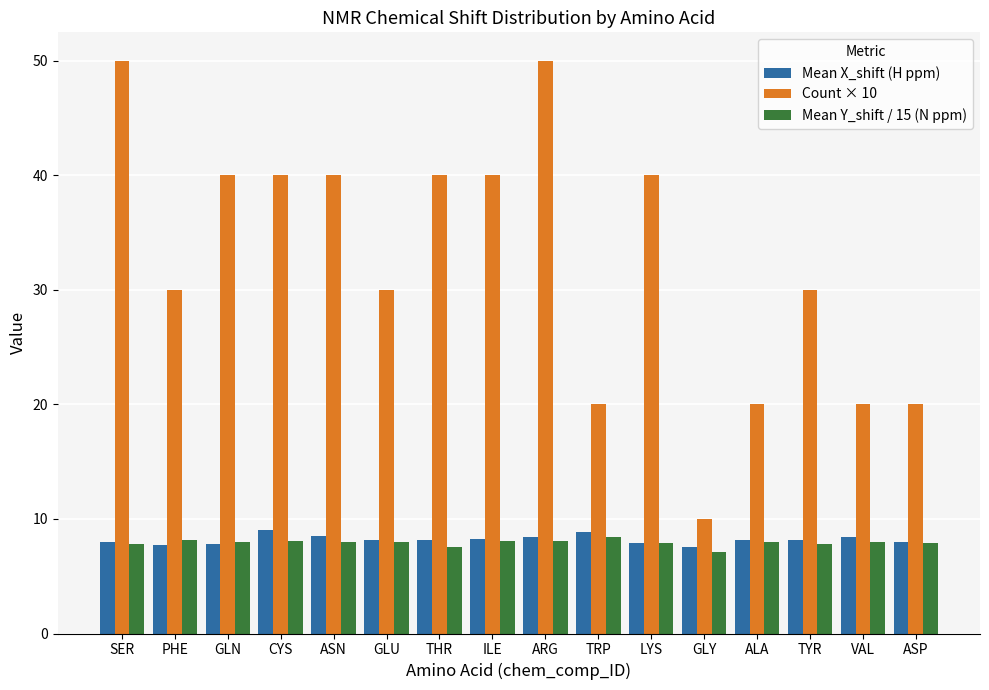

Is it true that Count × 10 equals 40.0 at THR?

True